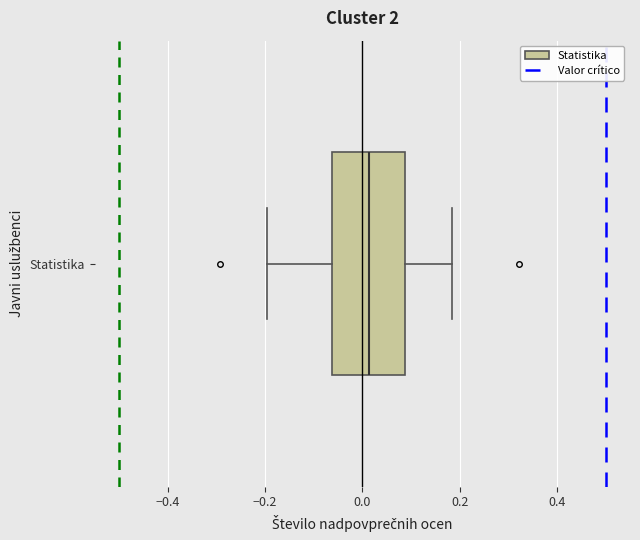

Read this box plot against the x-axis: the position of the median line, the range covered by the box, and the ends of both whiskers. The values are not printed on the chart, so give them approximately, as read against the axis.

median 0.02, box -0.06 to 0.08, whiskers -0.20 to 0.18